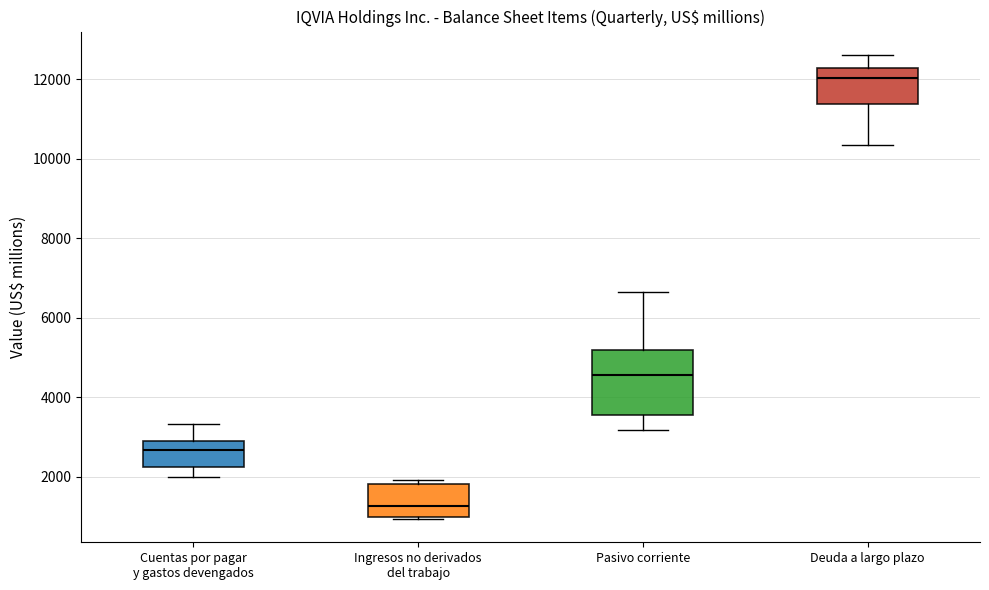

Reading left to right, read every box against the y-axis: the position of its median line, the range the box covers, and the ends of its whiskers. The values are not printed on the chart, so give them approximately, as read against the axis.

Cuentas por pagar y gastos devengados: median 2600, box 2200 to 3000, whiskers 2000 to 3400
Ingresos no derivados del trabajo: median 1200, box 1000 to 1800, whiskers 1000 (just below the box's lower edge) to 2000
Pasivo corriente: median 4600, box 3600 to 5200, whiskers 3200 to 6600
Deuda a largo plazo: median 12000, box 11400 to 12200, whiskers 10400 to 12600